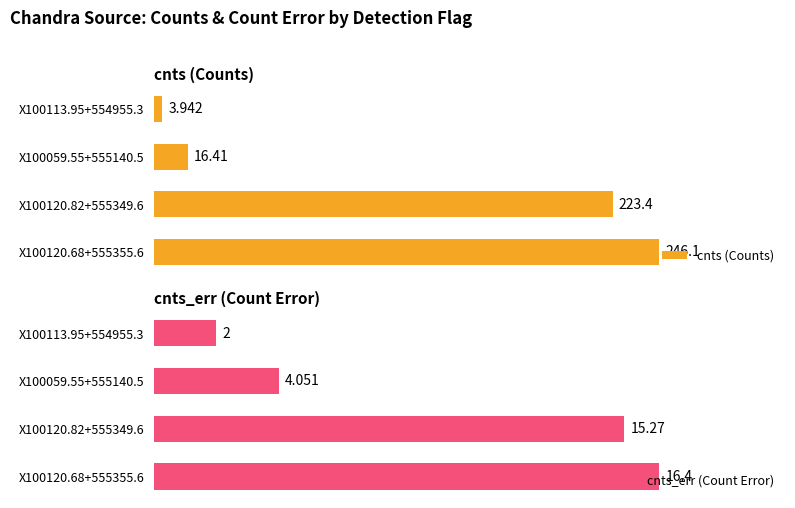

The value of cnts (Counts) at X100120.82+555349.6 is 124.7. True or false?

False